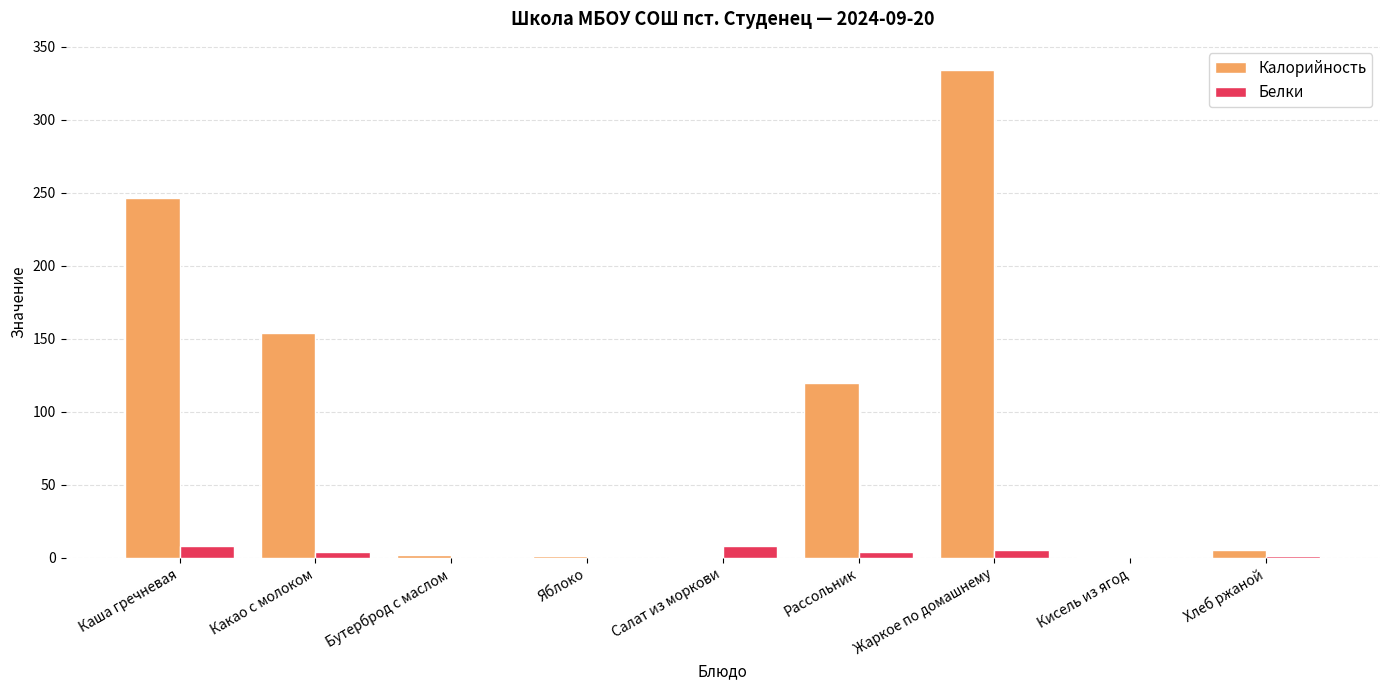

Is it true that Белки equals 0.0 at Бутерброд с маслом?

True